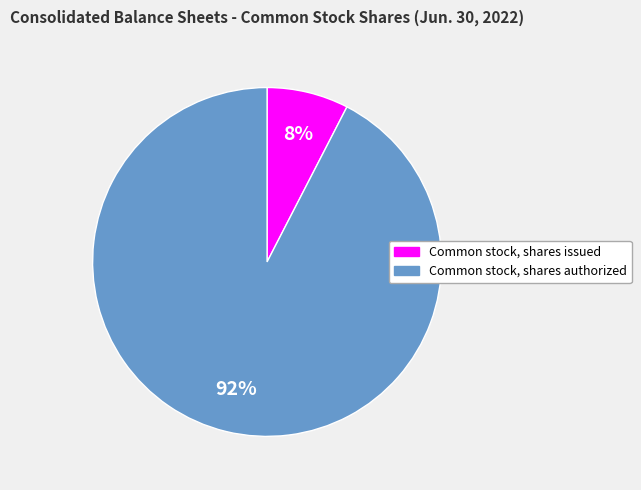

To the nearest percent, what is the combined percentage of Common stock, shares authorized and Common stock, shares issued?

100%